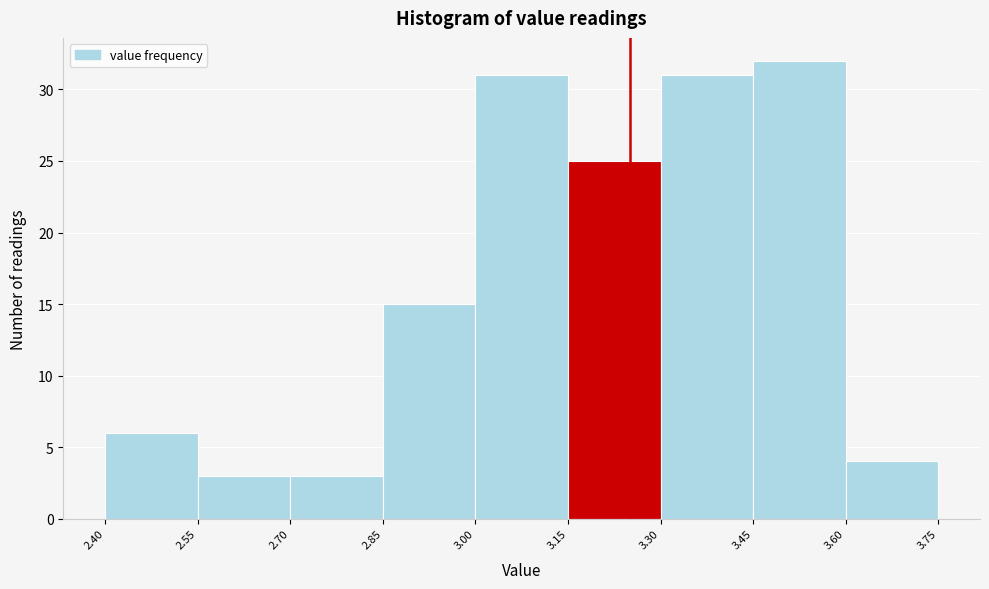

What is the height of the bar covering 3.45 to 3.60 on the x-axis? The values are not printed on the chart, so give them approximately, as read against the axis.

32